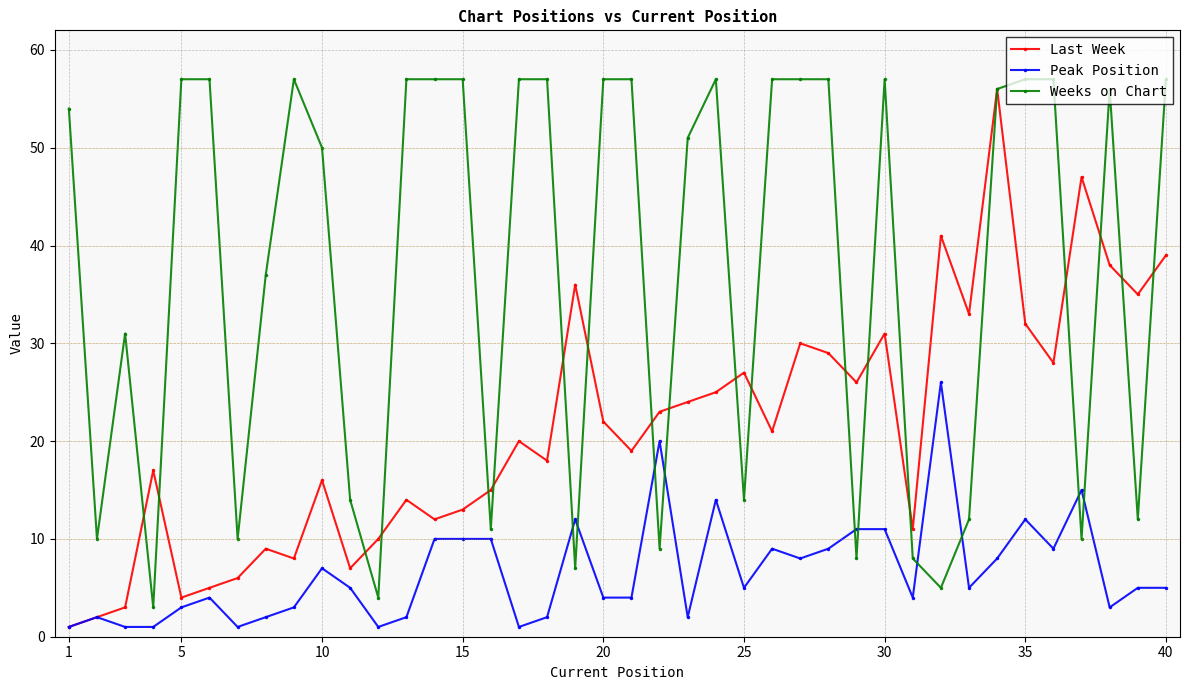

True or false: Weeks on Chart has more than 2 interior local peaks.

True